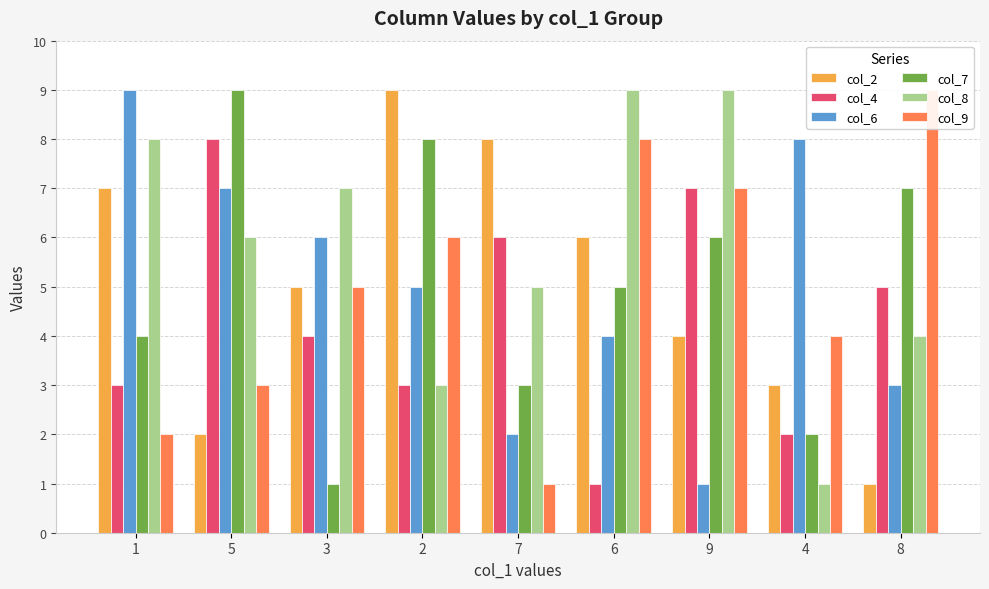

What is the label of the 2nd bar from the left?

5